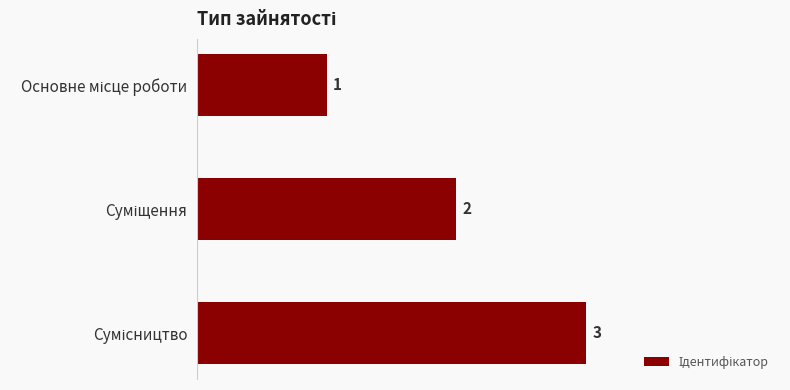

What is the sum of all values?

6